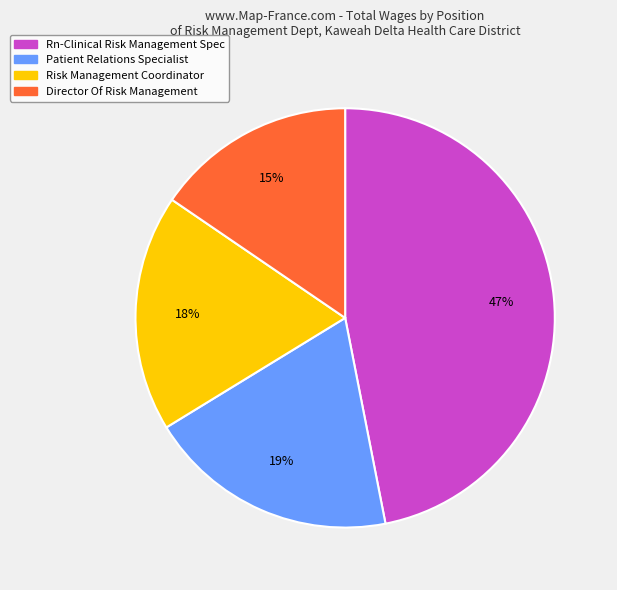

Do Rn-Clinical Risk Management Spec and Risk Management Coordinator together represent more than half of the pie?

Yes